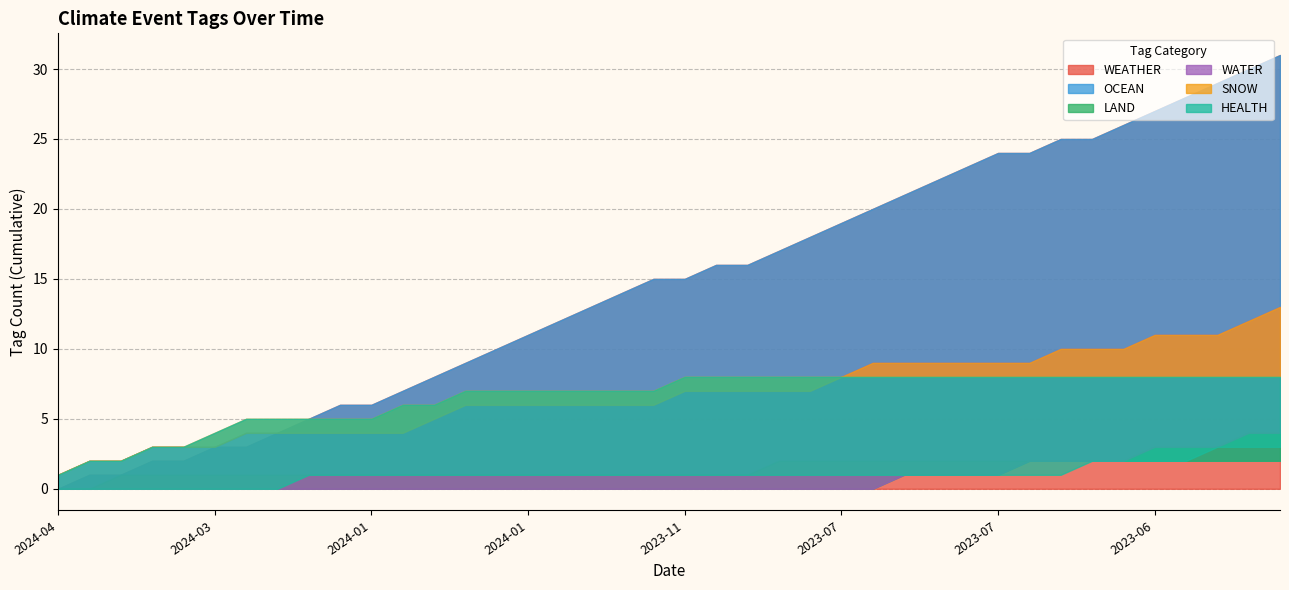

Is the value of HEALTH at 2023-06-29 greater than the value of WEATHER at 2024-03-18?

Yes